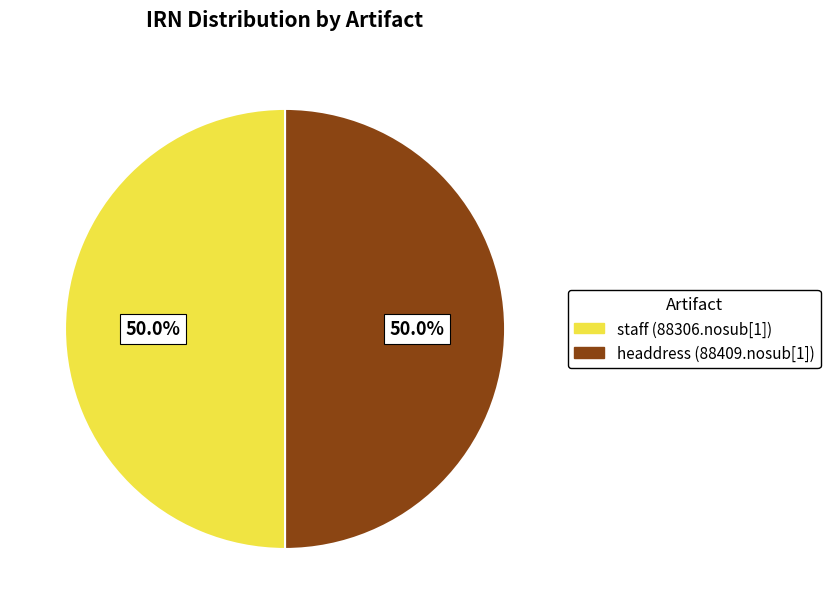

Approximately how many times larger is the value at staff (88306.nosub[1]) compared to headdress (88409.nosub[1])?

1.0